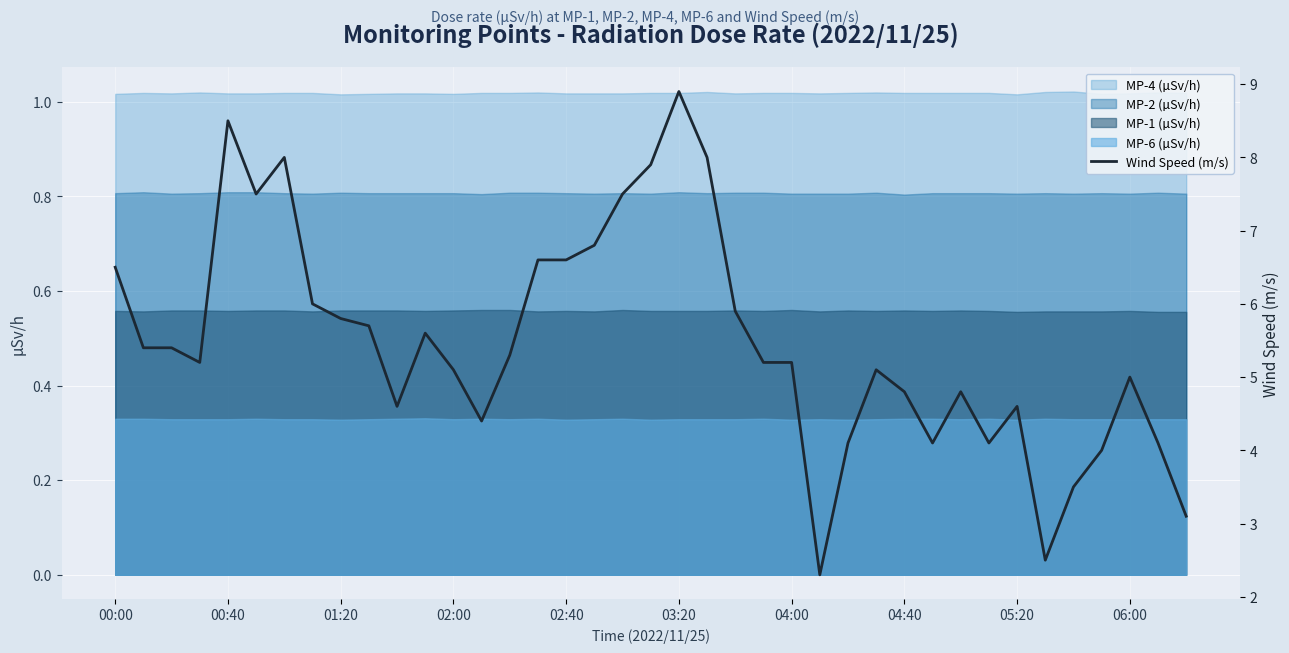

True or false: there are more than 1 points higher than both neighbors.

True